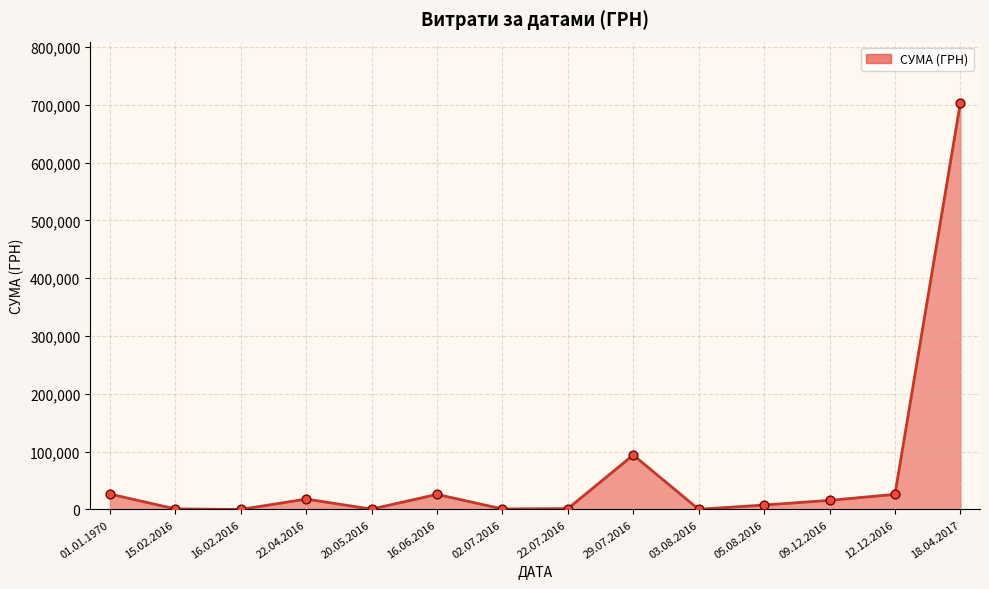

Approximately how many times larger is the value at 12.12.2016 compared to 16.06.2016?

1.0